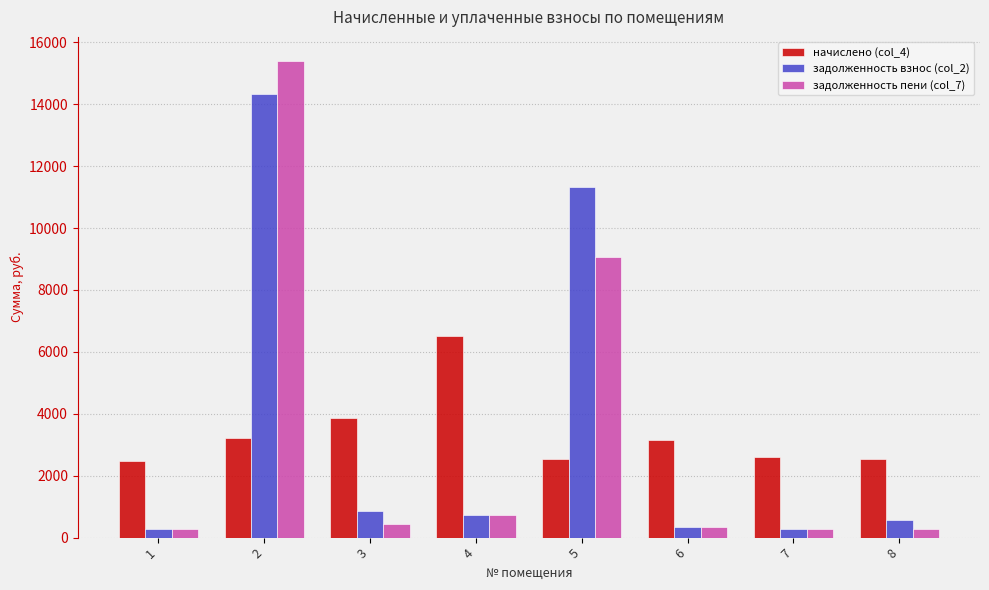

Are the bars grouped side by side (vs. stacked)?

Yes